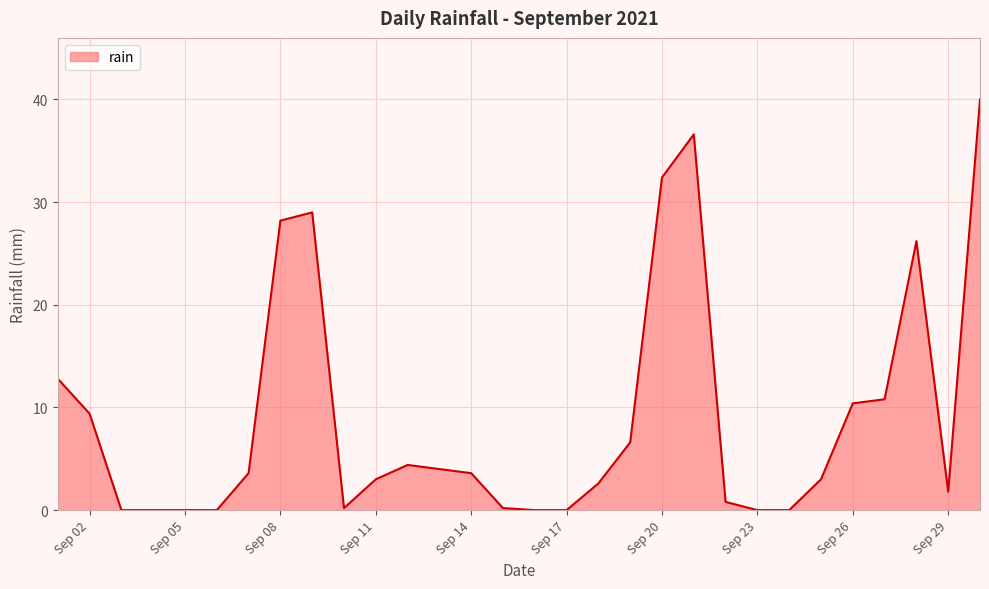

What is the maximum value shown in the chart?

40.0